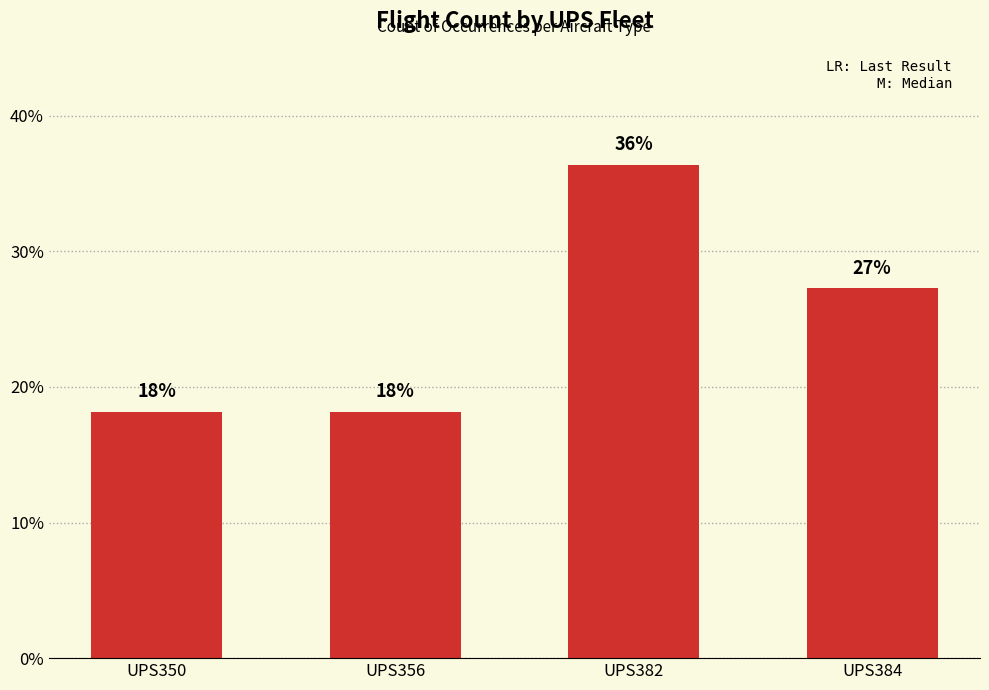

How many bars are there in total?

4